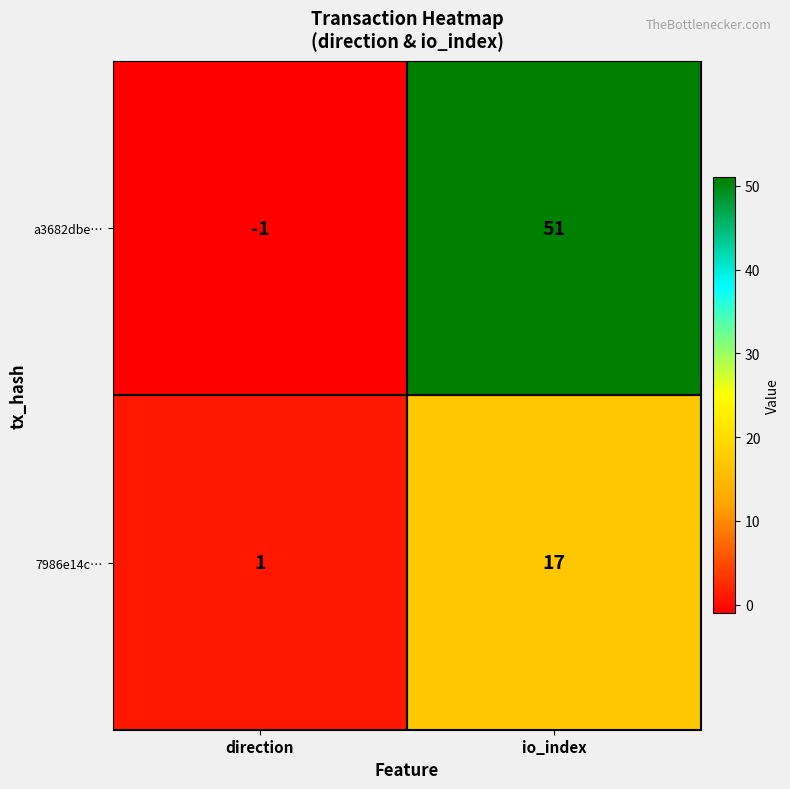

At io_index, list the series in order from smallest to largest.

7986e14c…, a3682dbe…